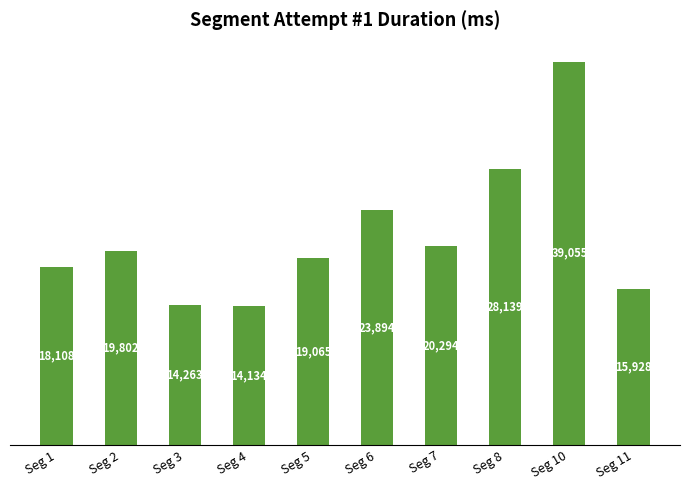

Between Seg 5 and Seg 2, which is larger?

Seg 2